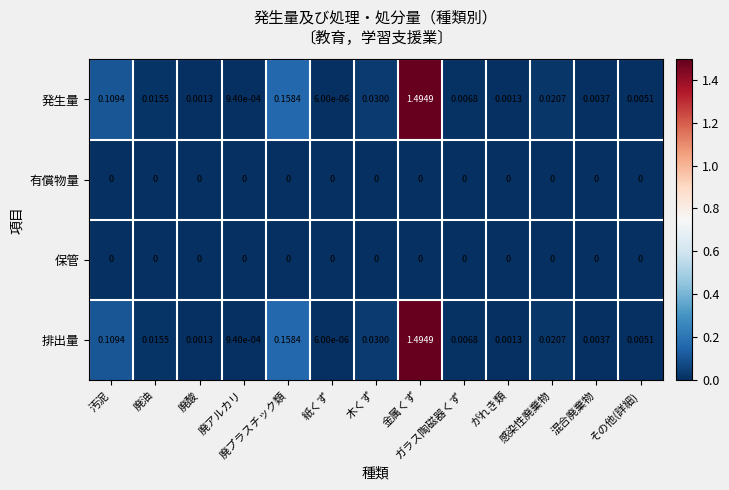

At which category is the sum across all series the highest?

金属くず